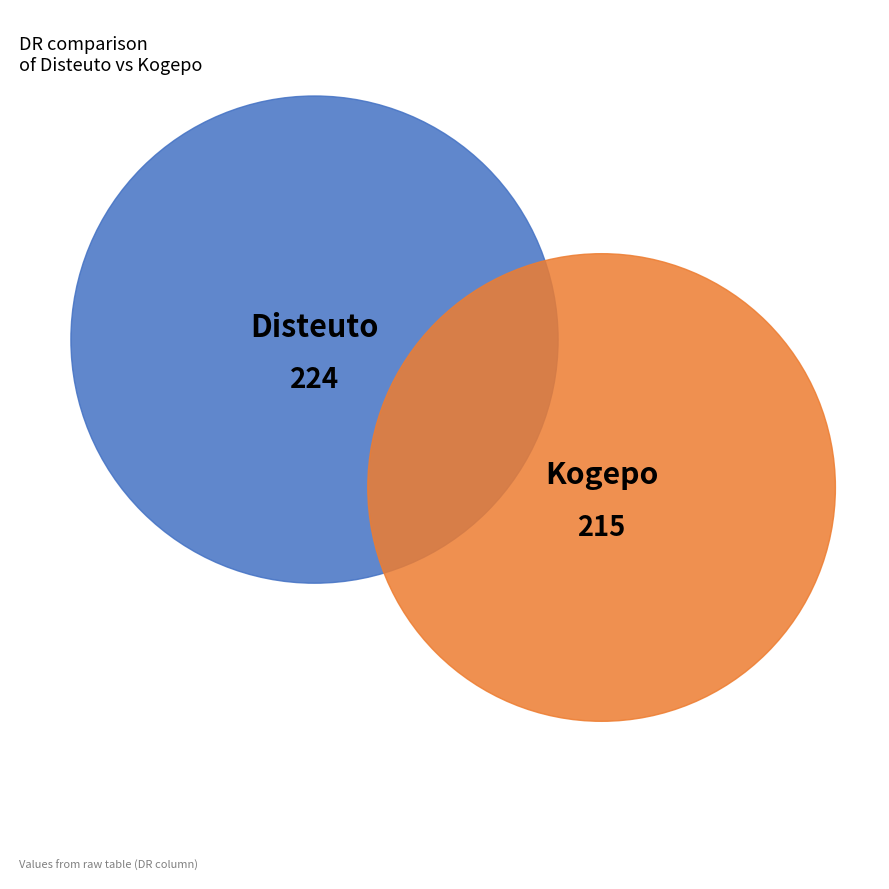

How many segments does this pie chart have?

2